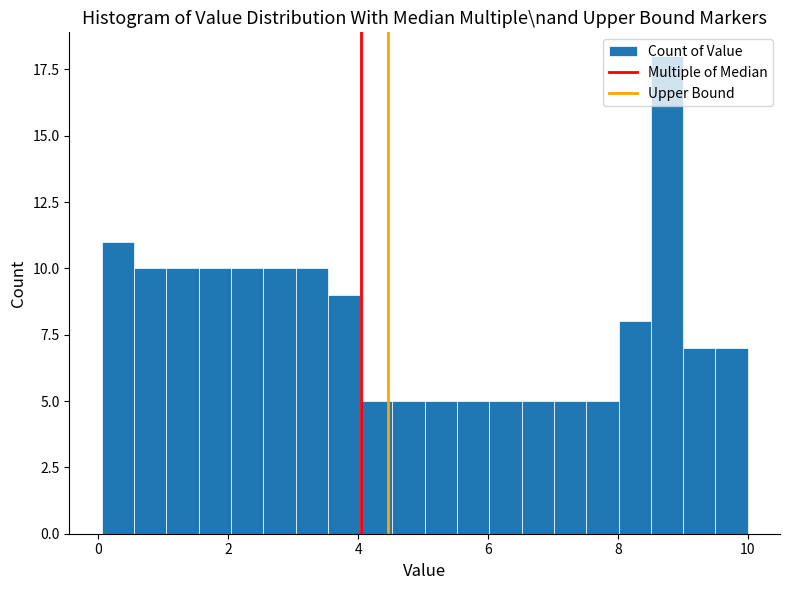

Around what value on the x-axis is the tallest bar? Give the approximate position of its centre, as read against the axis.

8.8